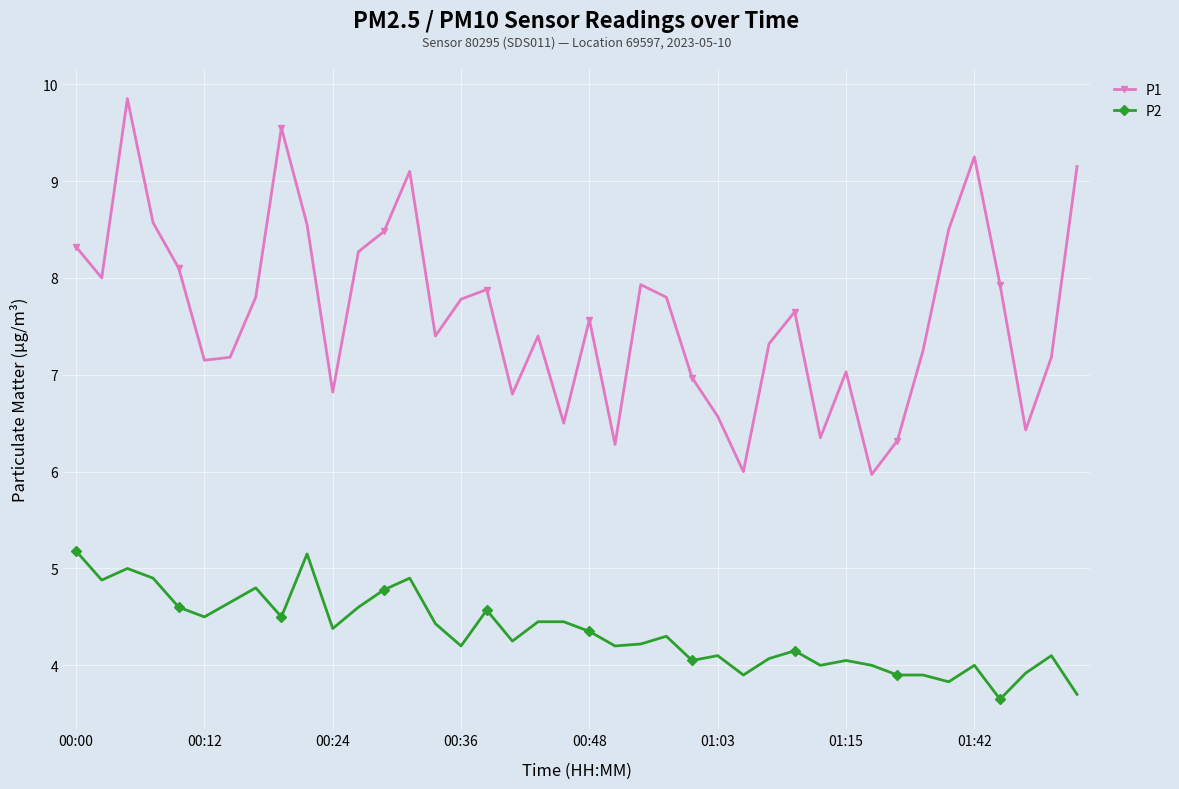

Which series has the widest spread of values?

P1